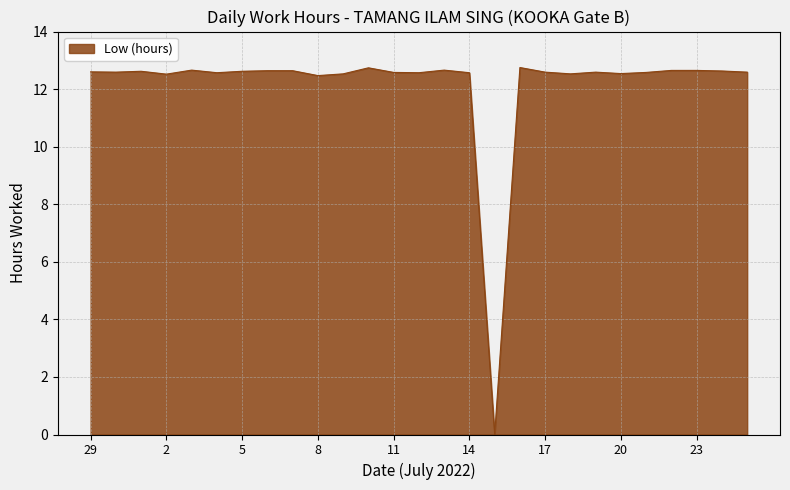

What is the maximum value shown in the chart?

12.8